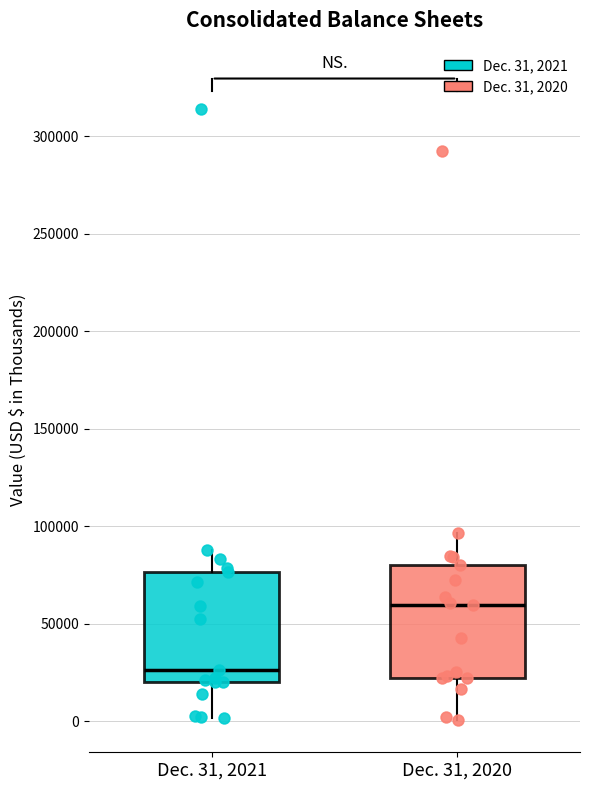

Which box's median line is the highest?

Dec. 31, 2020